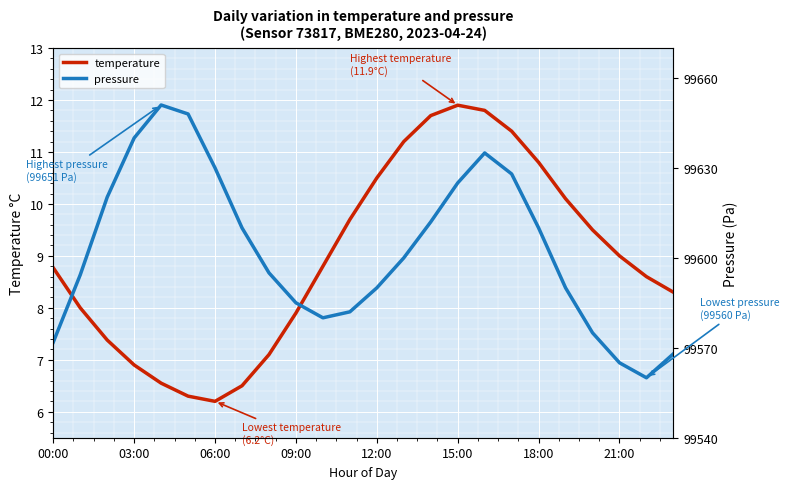

What is the highest value of the temperature series?

11.9